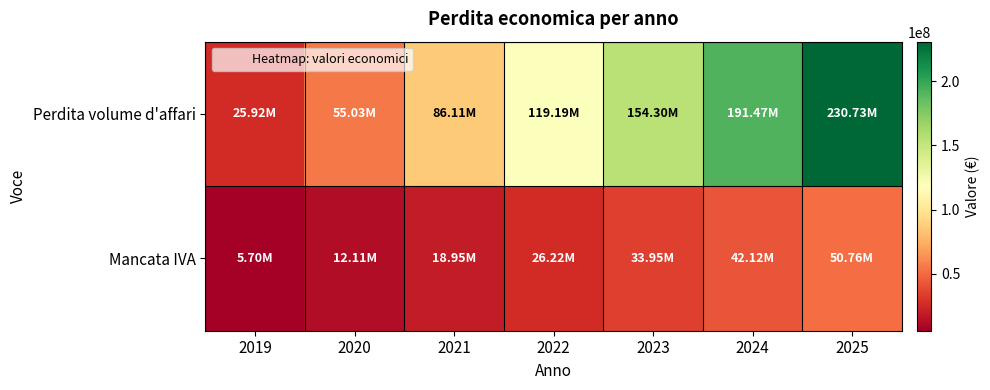

Reading right to left, what are all the values shown in this chart?

Perdita volume d'affari: 2025=230730240.0	2024=191470560.0	2023=154301760.0	2022=119193120.0	2021=86113920.0	2020=55033440.0	2019=25920960.0
Mancata IVA: 2025=50760652.8	2024=42123523.2	2023=33946387.2	2022=26222486.4	2021=18945062.4	2020=12107356.8	2019=5702611.2